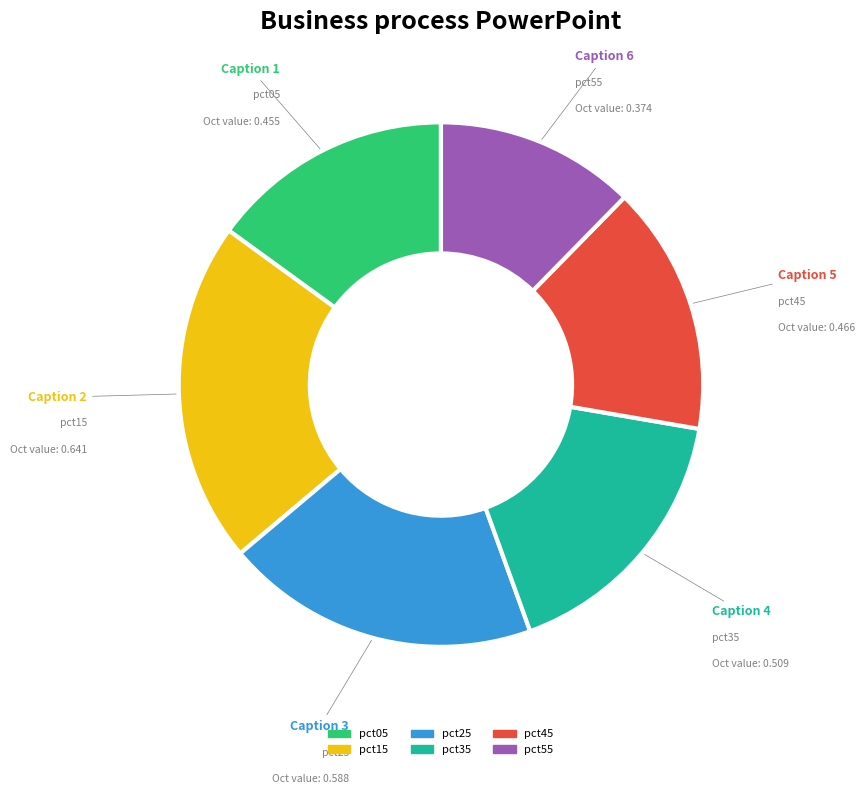

Does any single category account for the majority?

No